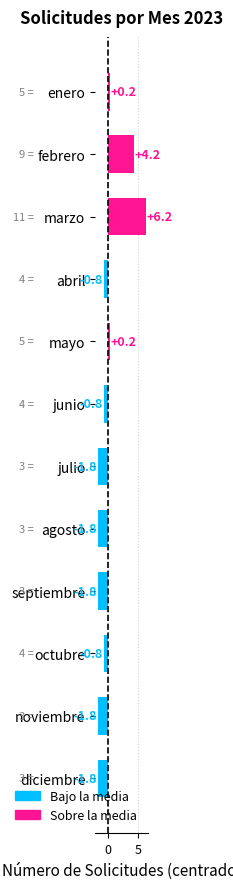

How many positive values are there?

4